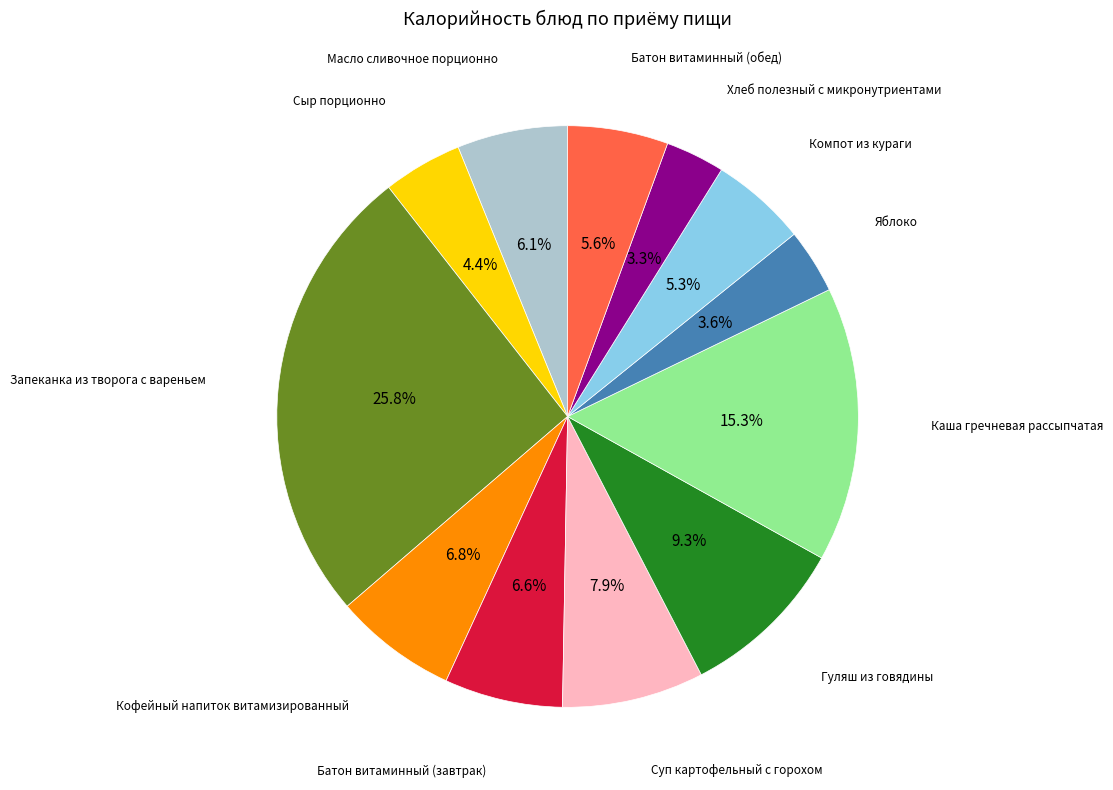

Is there any slice that represents more than half of the pie?

No